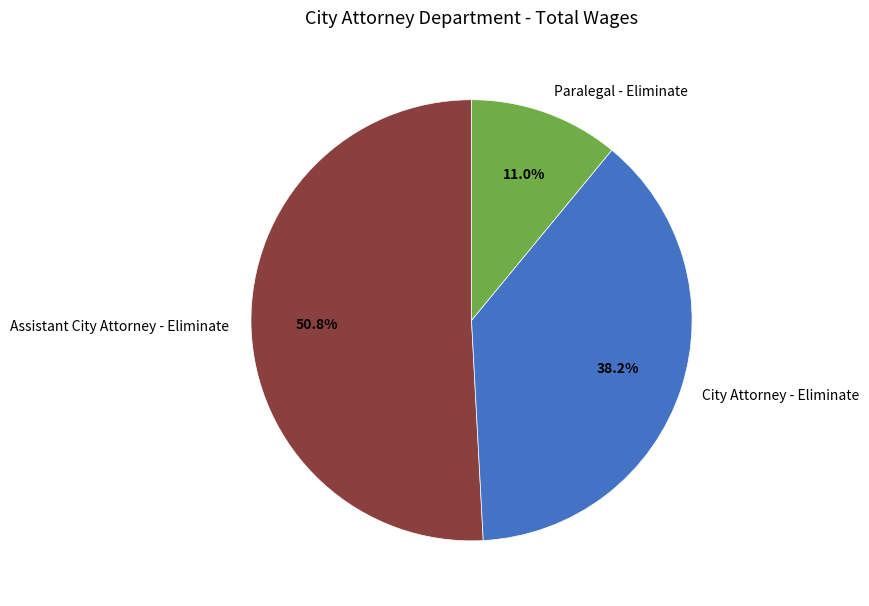

Which slice is the smallest?

Paralegal - Eliminate